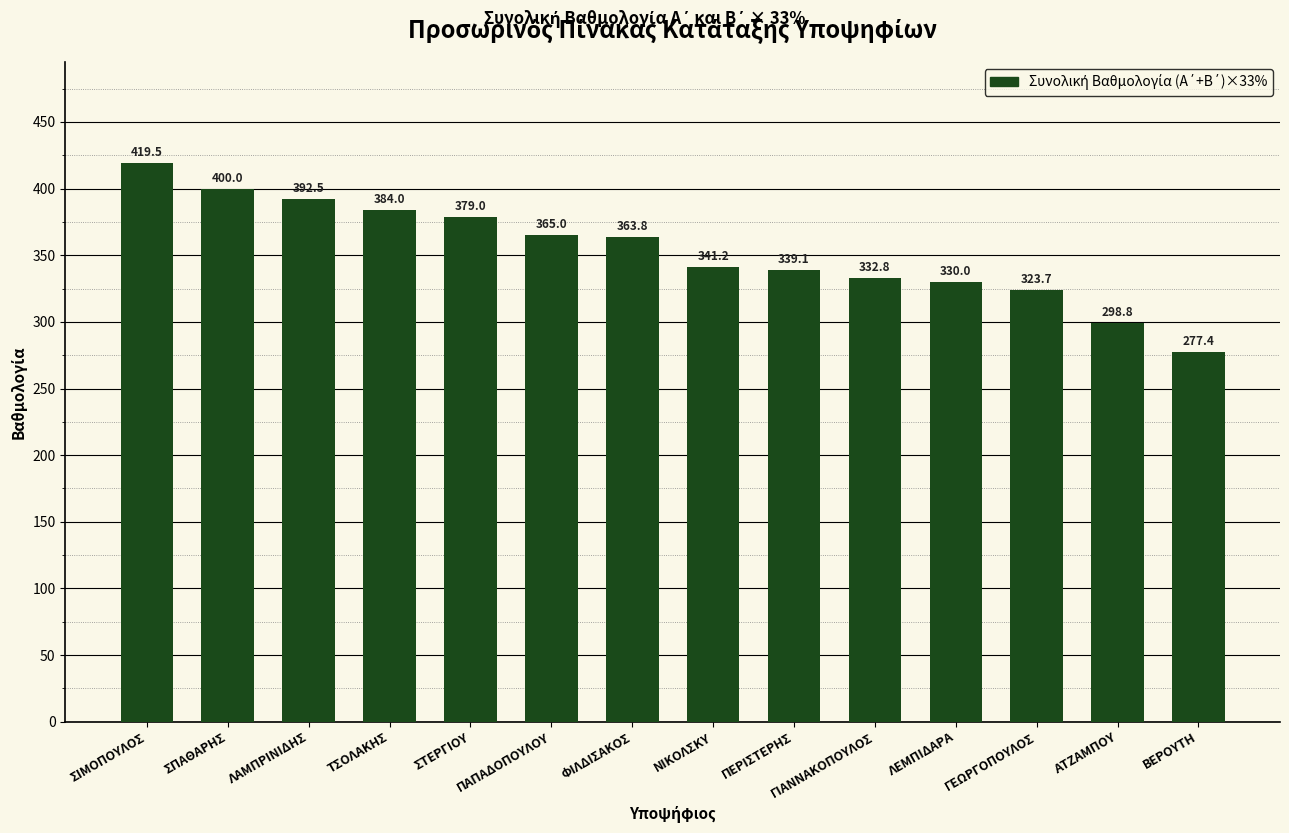

Between ΣΤΕΡΓΙΟΥ and ΣΠΑΘΑΡΗΣ, which is larger?

ΣΠΑΘΑΡΗΣ